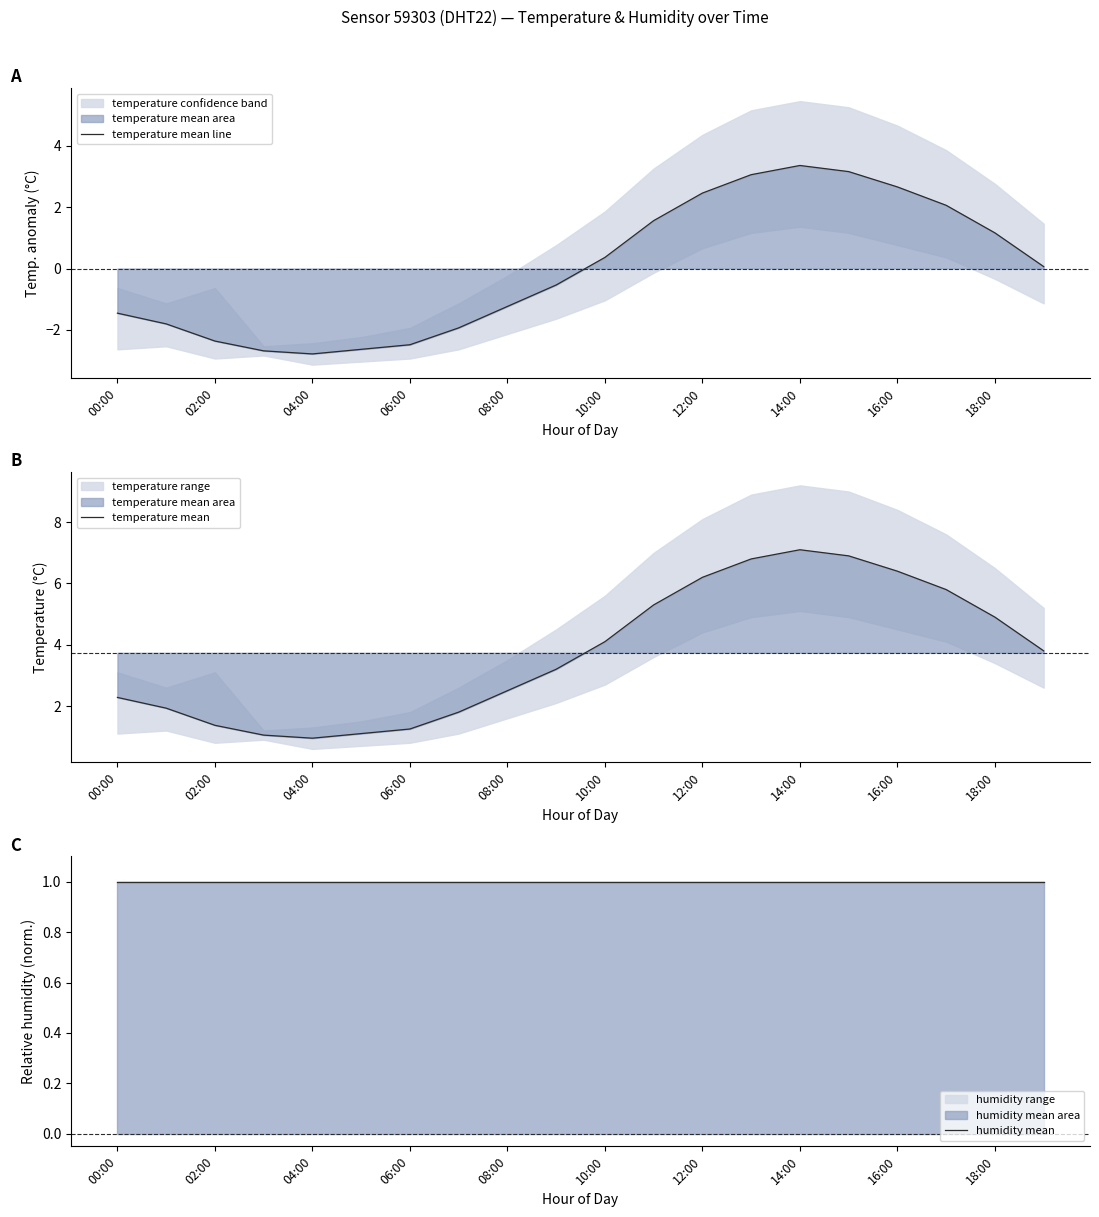

Reading left to right, transcribe all the data shown in this chart.

temperature mean line: -1.5	-1.8	-2.4	-2.7	-2.8	-2.6	-2.5	-1.9	-1.2	-0.5	0.4	1.6	2.5	3.1	3.4	3.2	2.7	2.1	1.2	0.1
temperature mean: 2.3	1.9	1.4	1.1	0.9	1.1	1.2	1.8	2.5	3.2	4.1	5.3	6.2	6.8	7.1	6.9	6.4	5.8	4.9	3.8
humidity mean: 1.0	1.0	1.0	1.0	1.0	1.0	1.0	1.0	1.0	1.0	1.0	1.0	1.0	1.0	1.0	1.0	1.0	1.0	1.0	1.0